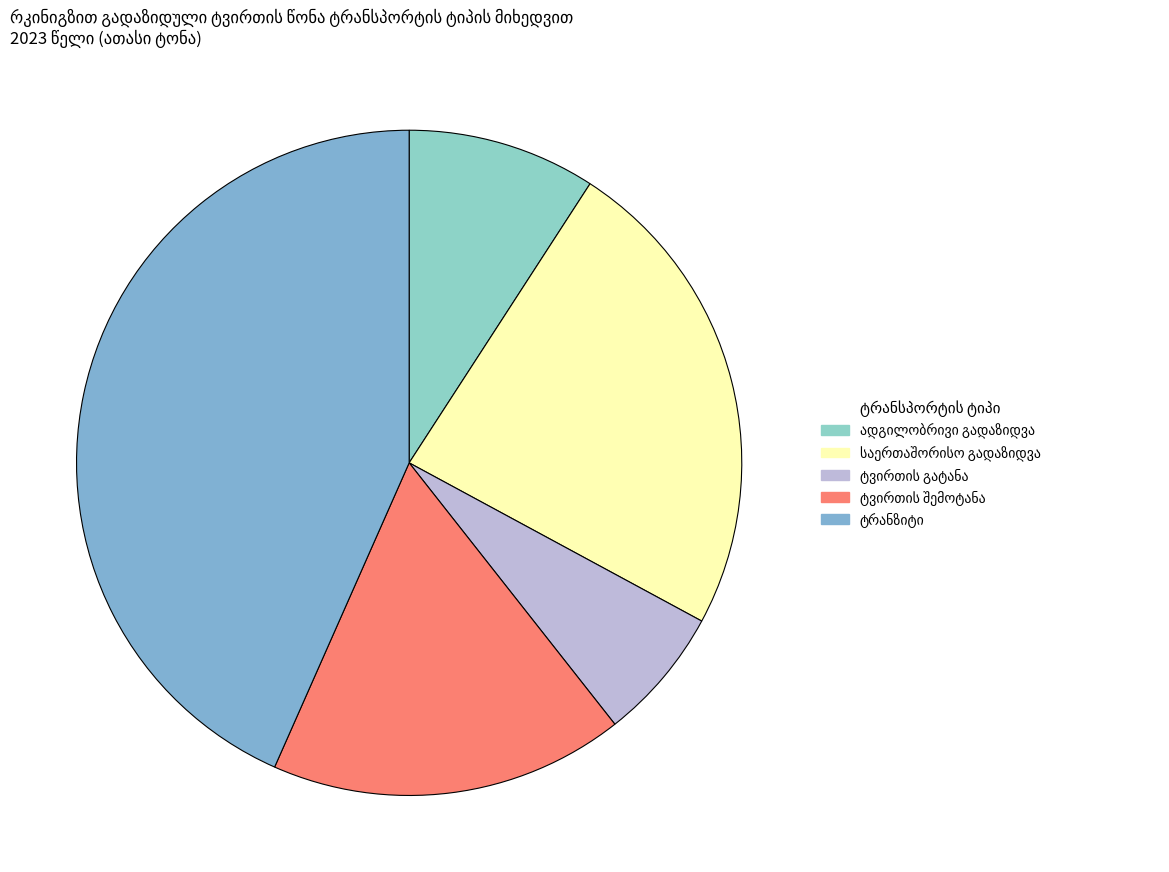

To the nearest percent, what portion does ტვირთის შემოტანა represent?

17%